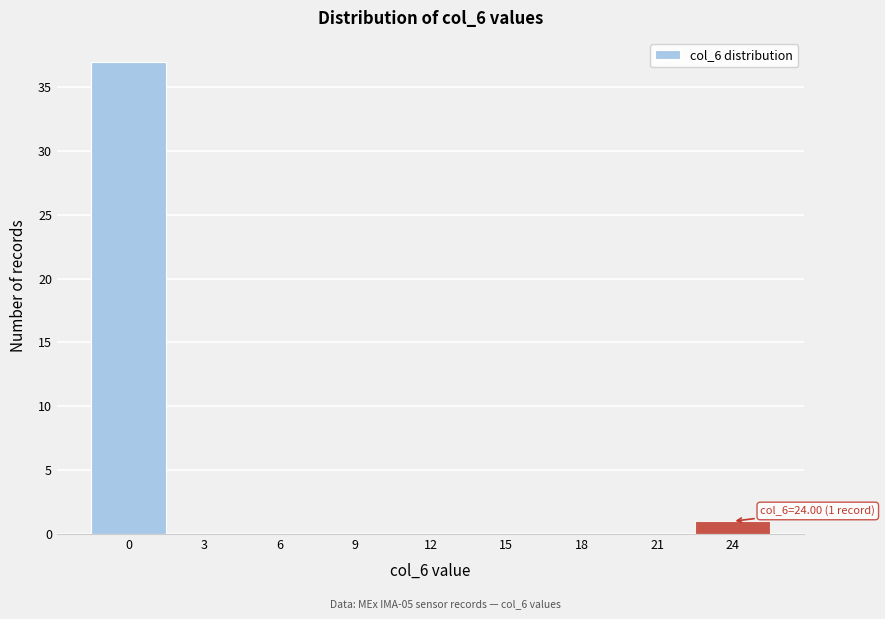

Reading left to right, extract all data points from this chart.

0=37	3=0	6=0	9=0	12=0	15=0	18=0	21=0	24=1